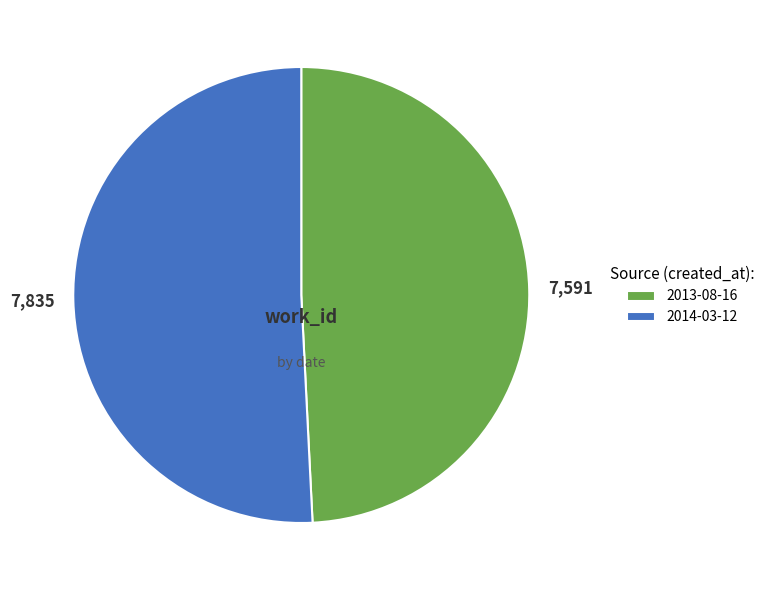

Is the sum of 2013-08-16 and 2014-03-12 greater than half?

Yes